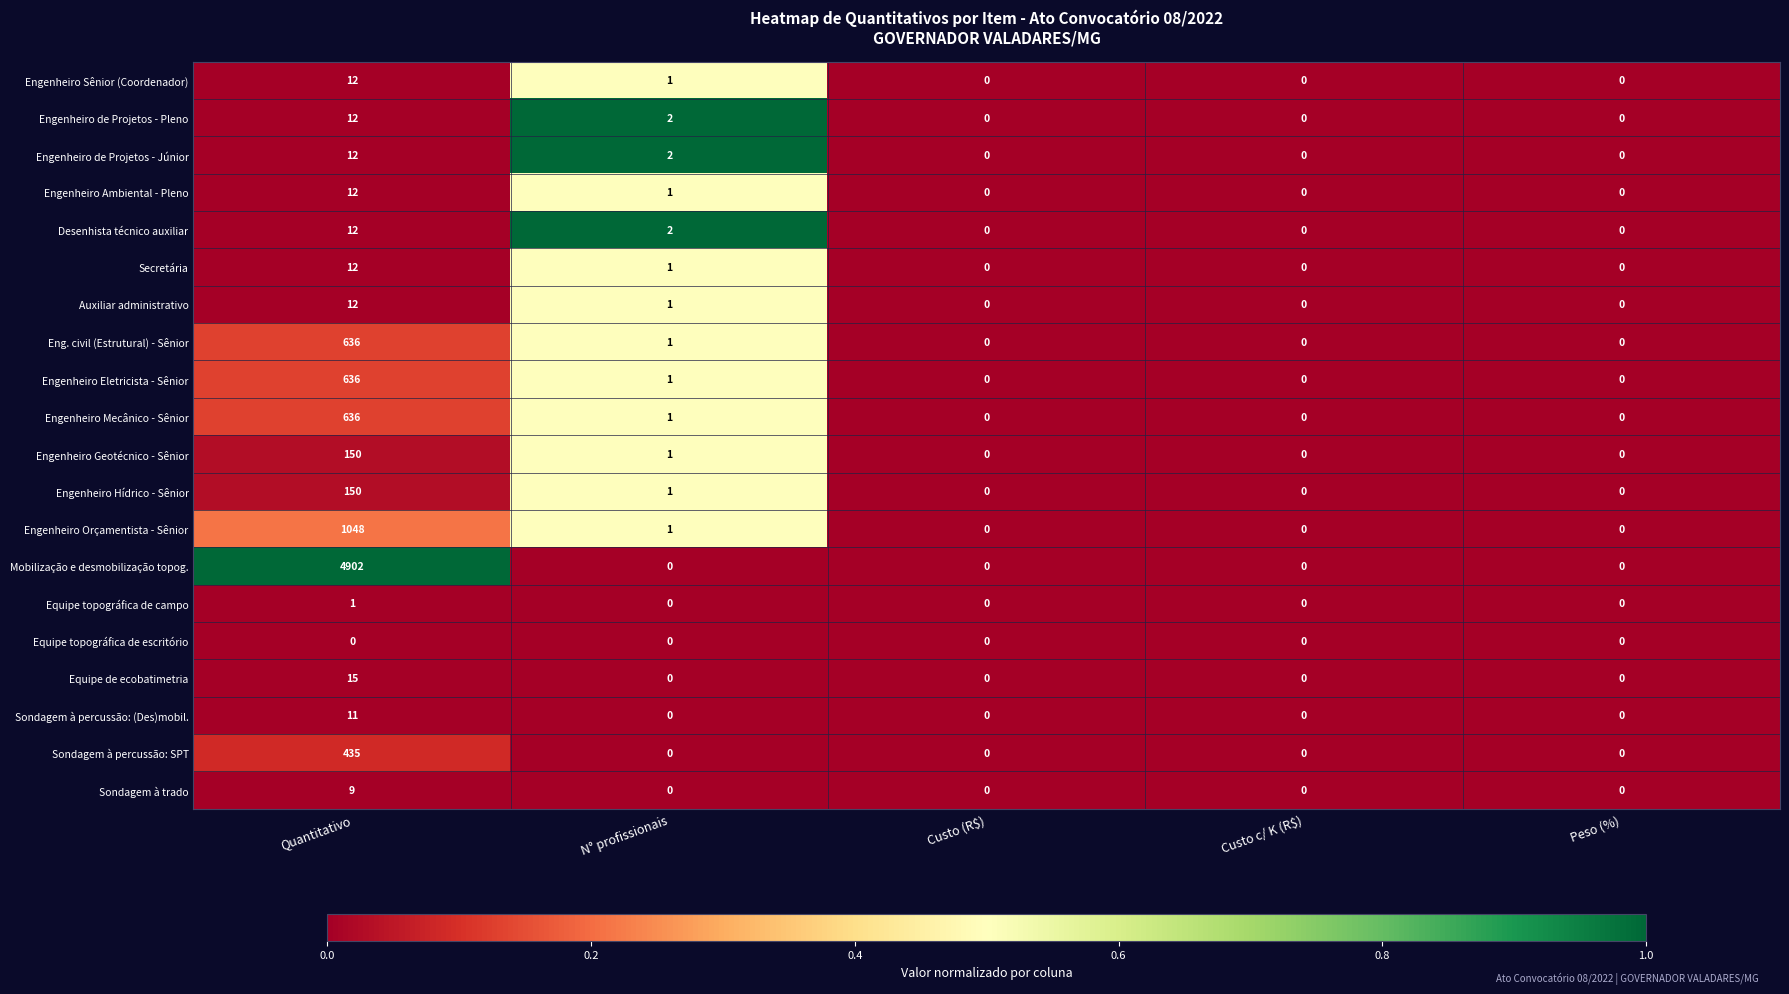

Which series has the largest total across all categories?

Mobilização e desmobilização topog.